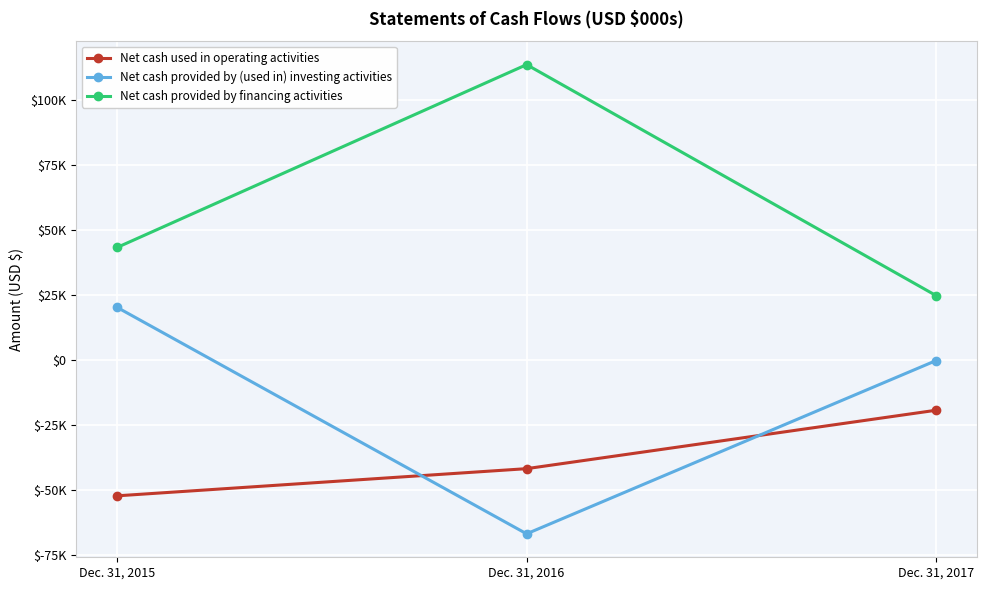

Which series has the largest total across all categories?

Net cash provided by financing activities